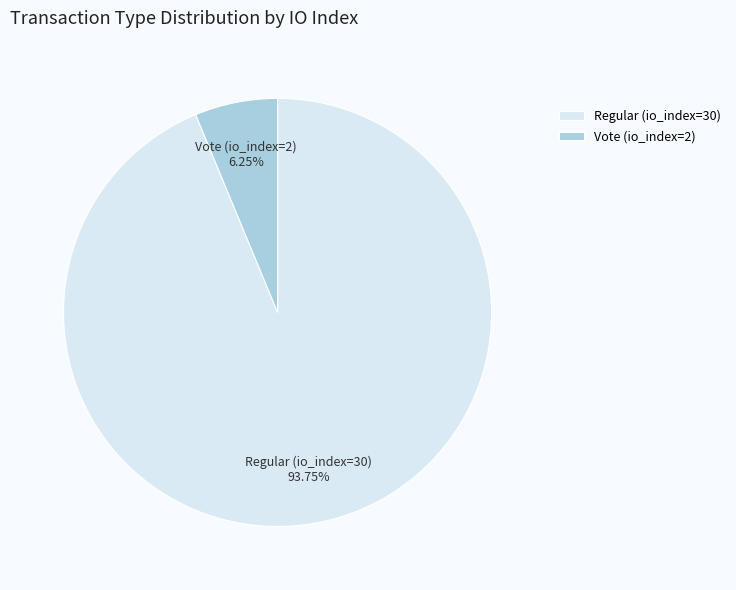

How many segments does this pie chart have?

2